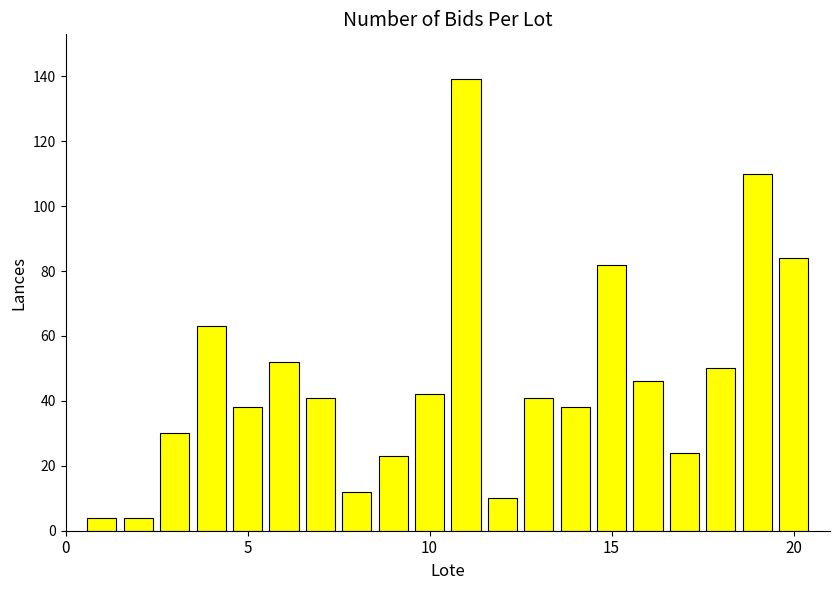

Reading left to right, list all the values displayed in this chart.

4	4	30	63	38	52	41	12	23	42	139	10	41	38	82	46	24	50	110	84